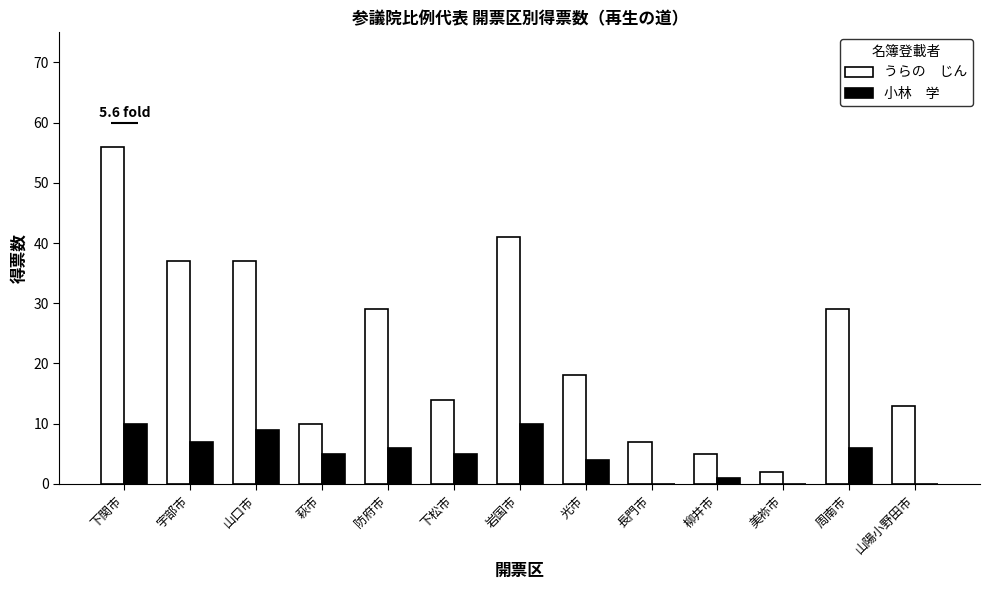

How many values in the 小林　学 series are below 5?

5